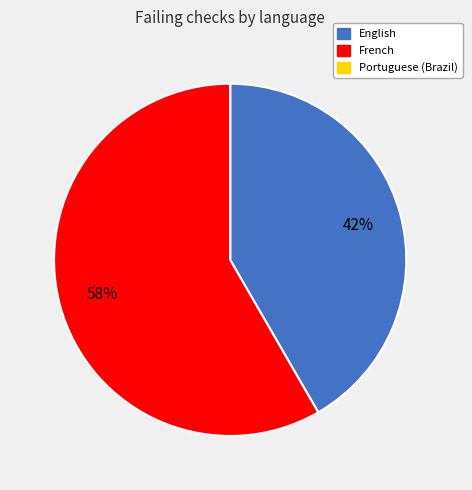

Which category has the biggest portion of the pie?

French